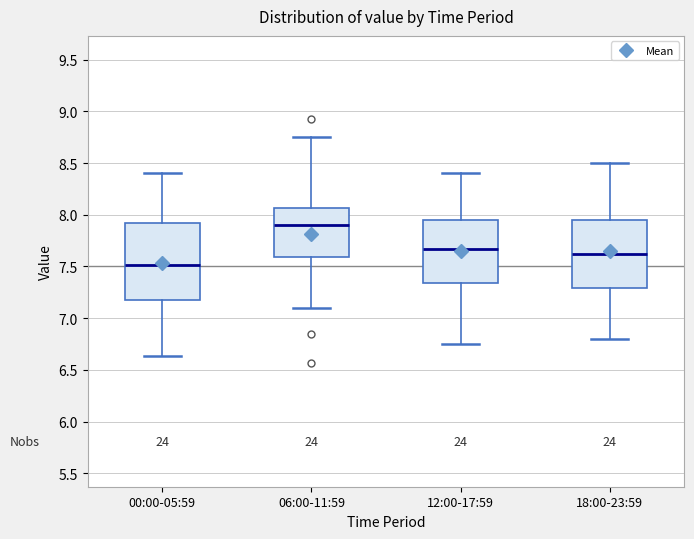

Reading left to right, read every box against the y-axis: the position of its median line, the range the box covers, and the ends of its whiskers. The values are not printed on the chart, so give them approximately, as read against the axis.

00:00-05:59: median 7.50, box 7.15 to 7.90, whiskers 6.65 to 8.40
06:00-11:59: median 7.90, box 7.60 to 8.05, whiskers 7.10 to 8.75
12:00-17:59: median 7.65, box 7.35 to 7.95, whiskers 6.75 to 8.40
18:00-23:59: median 7.65, box 7.30 to 7.95, whiskers 6.80 to 8.50